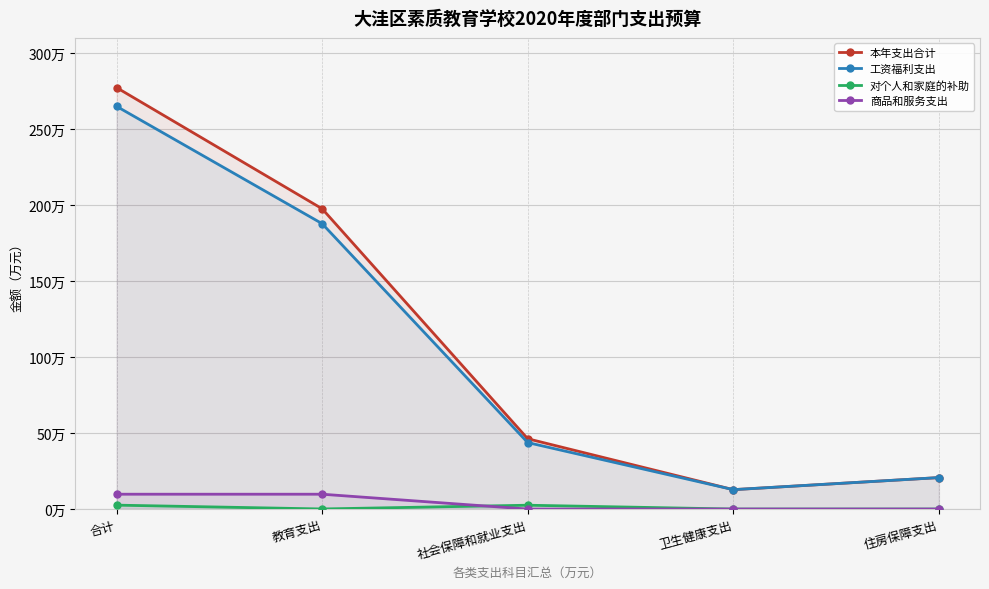

True or false: 商品和服务支出 and 工资福利支出 intersect in this chart.

False